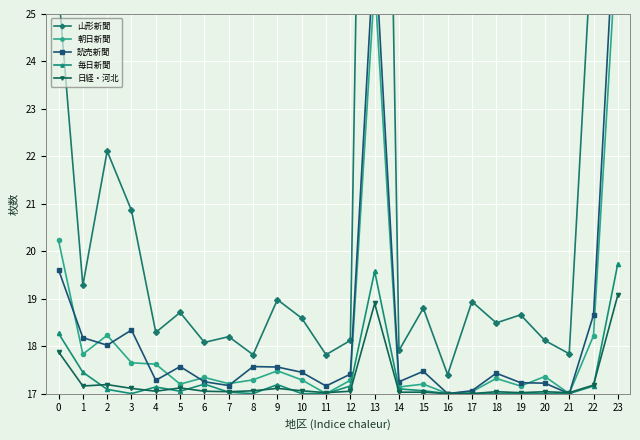

Which series has the widest spread of values?

山形新聞